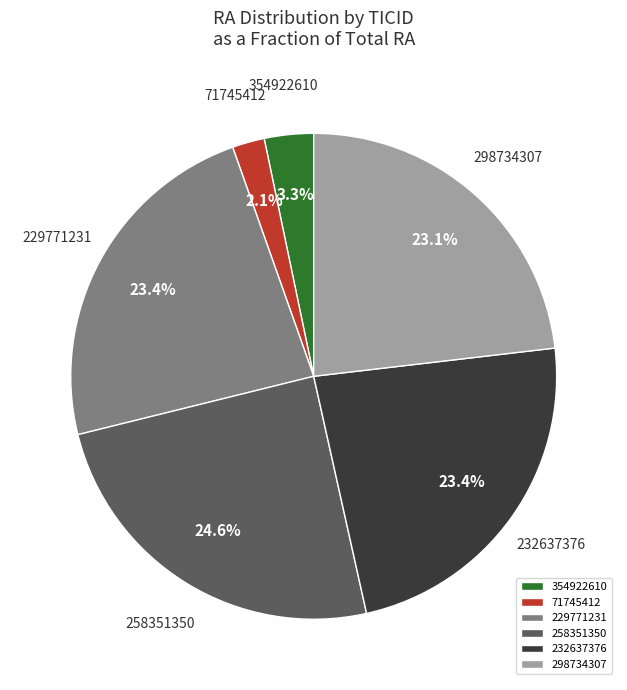

To the nearest percent, what is the combined percentage of 232637376 and 71745412?

26%